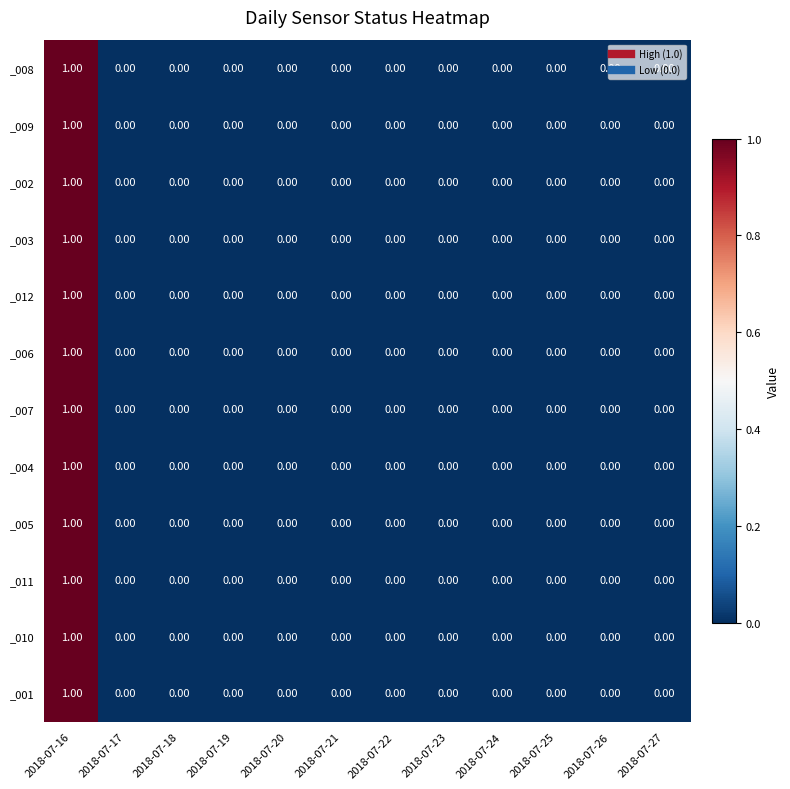

At which category is the sum across all series the highest?

2018-07-16